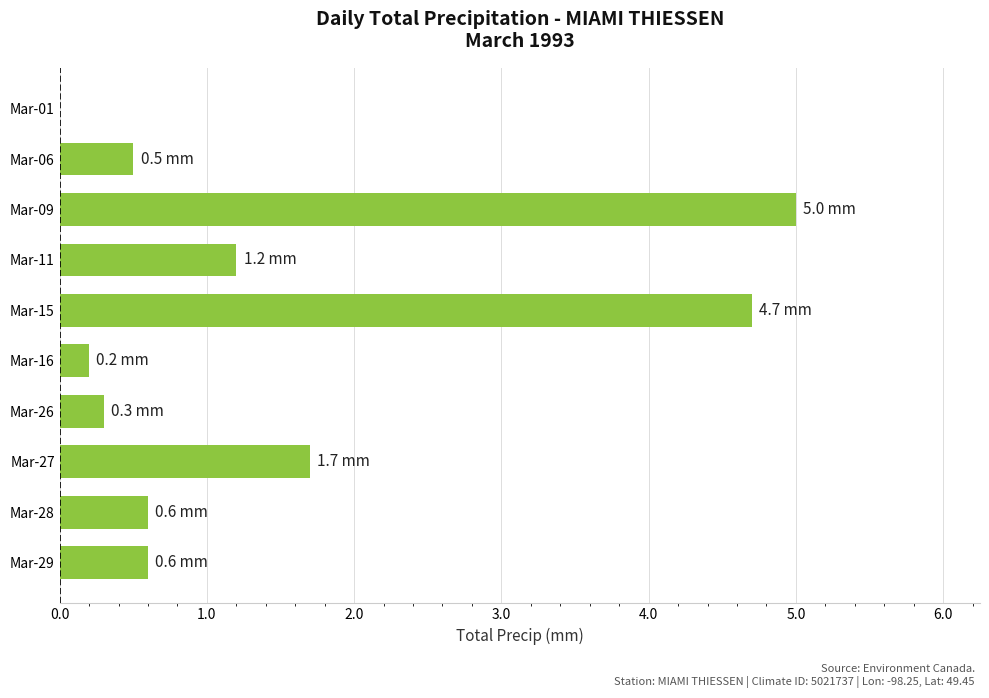

What is the sum of all values?

14.8